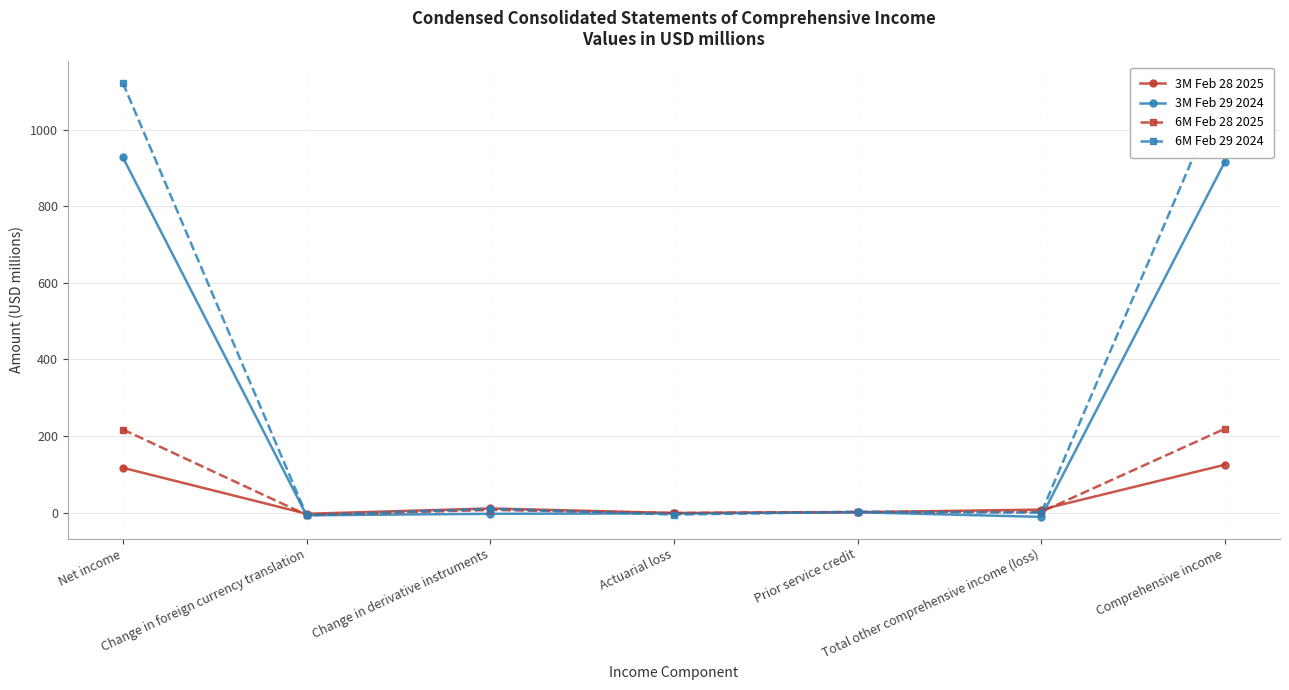

The 6M Feb 28 2025 series shows 297 at Comprehensive income. True or false?

False